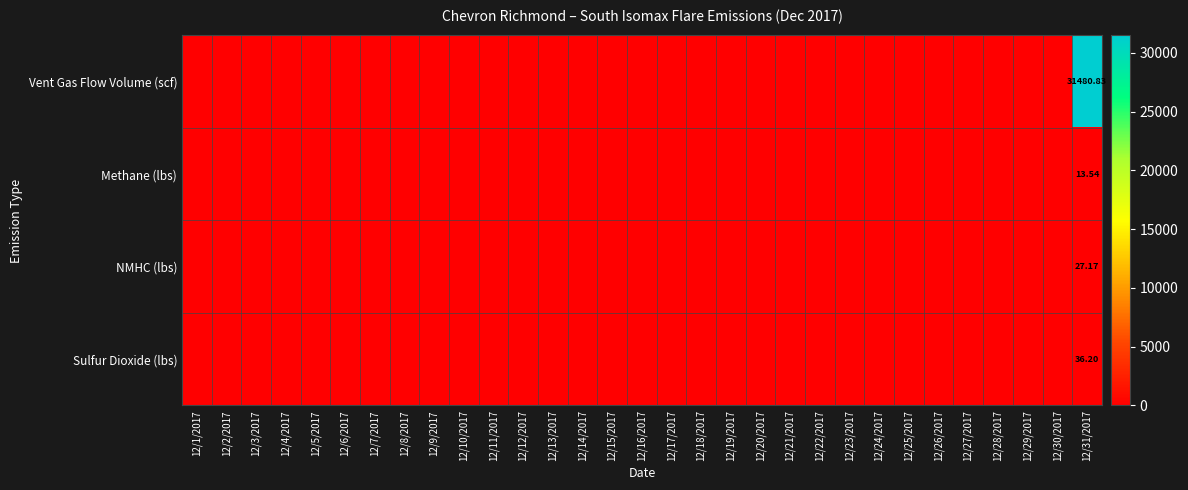

What is the sum of all Sulfur Dioxide (lbs) values?

36.2